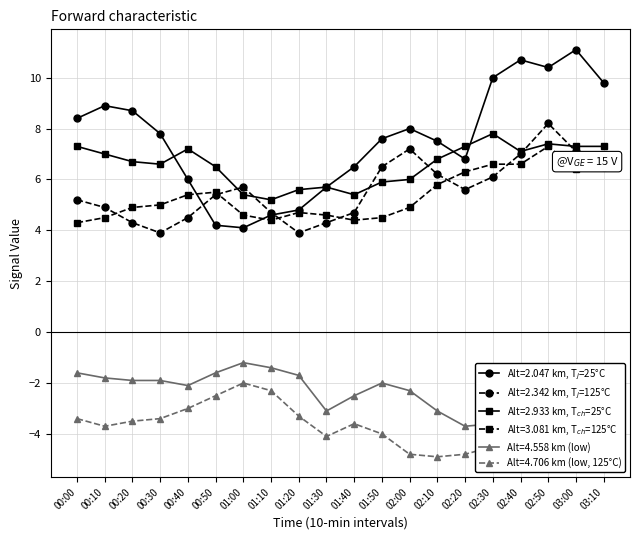

Which category has the lowest value across all series?

02:10